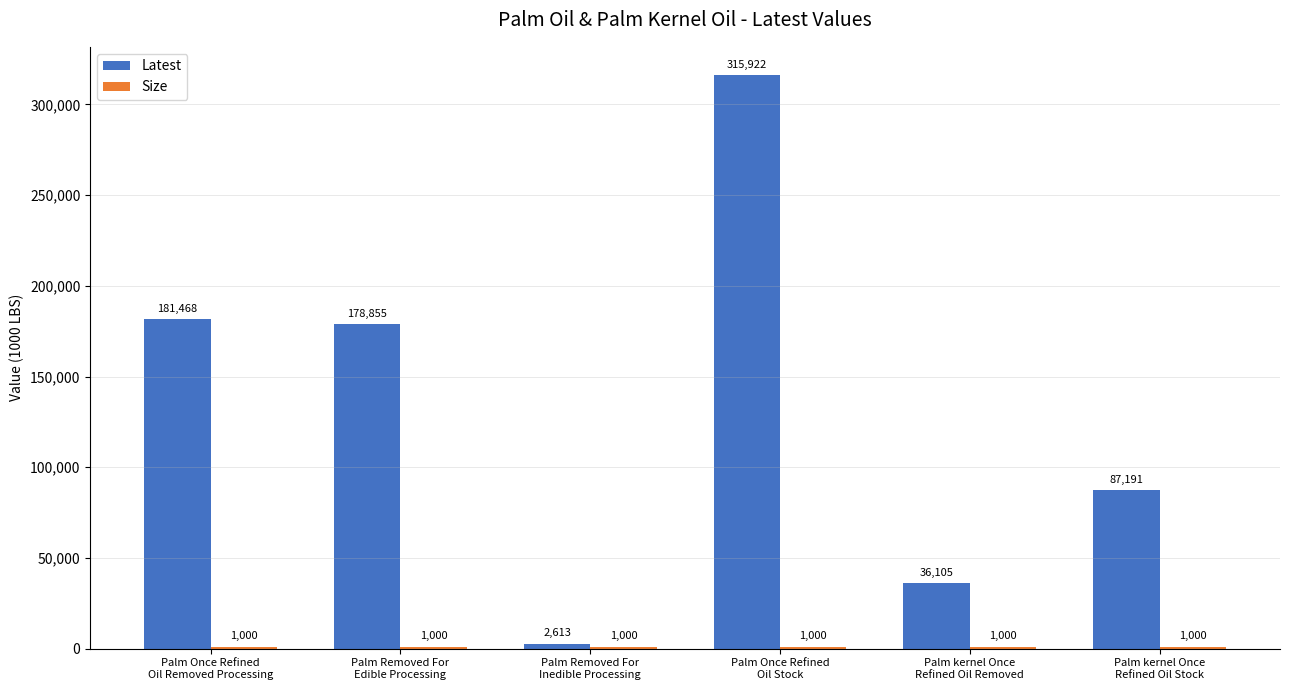

What is the approximate value of Latest at Palm Once Refined
Oil Stock?

315922